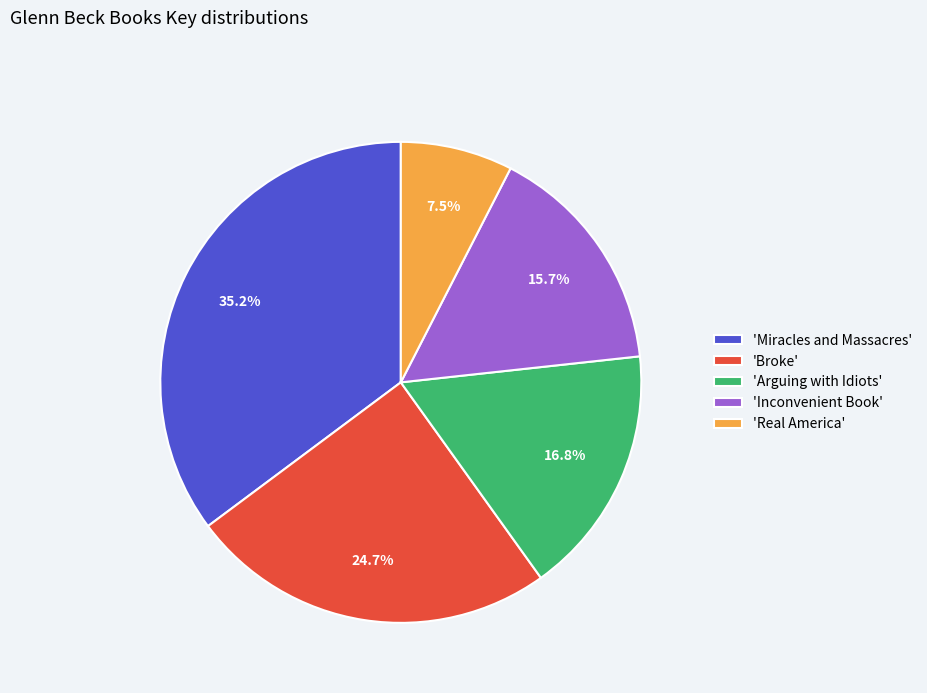

Which has a higher value, 'Arguing with Idiots' or 'Broke'?

'Broke'